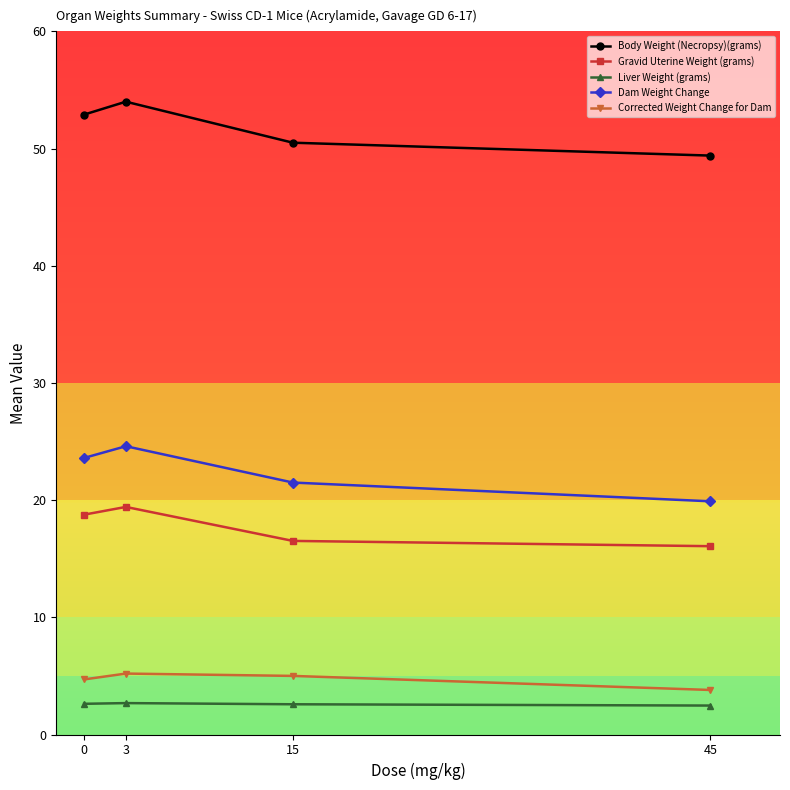

What is the sum of all Gravid Uterine Weight (grams) values?

70.8